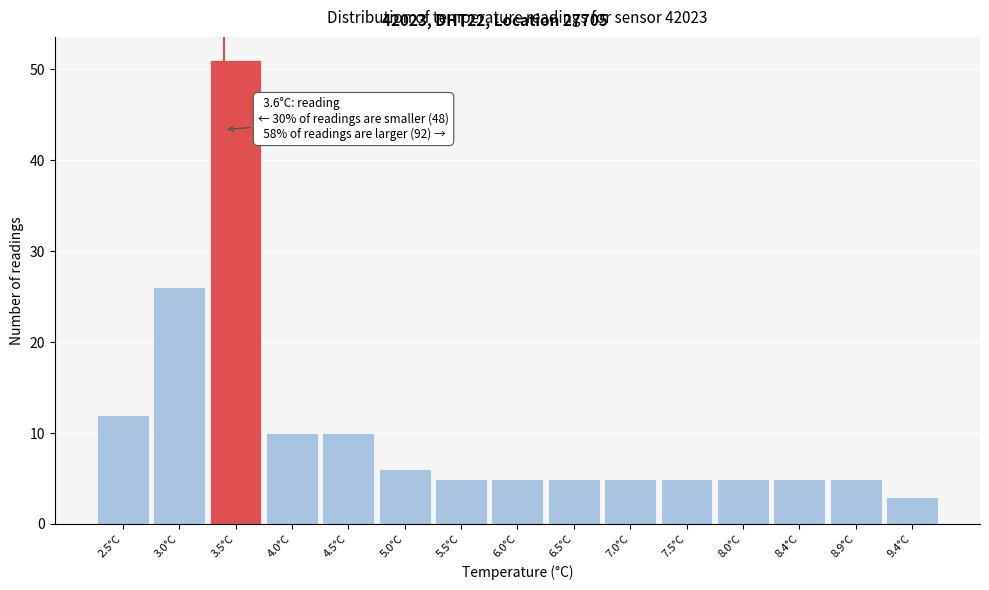

Reading left to right, what are all the values shown in this chart?

12	26	51	10	10	6	5	5	5	5	5	5	5	5	3